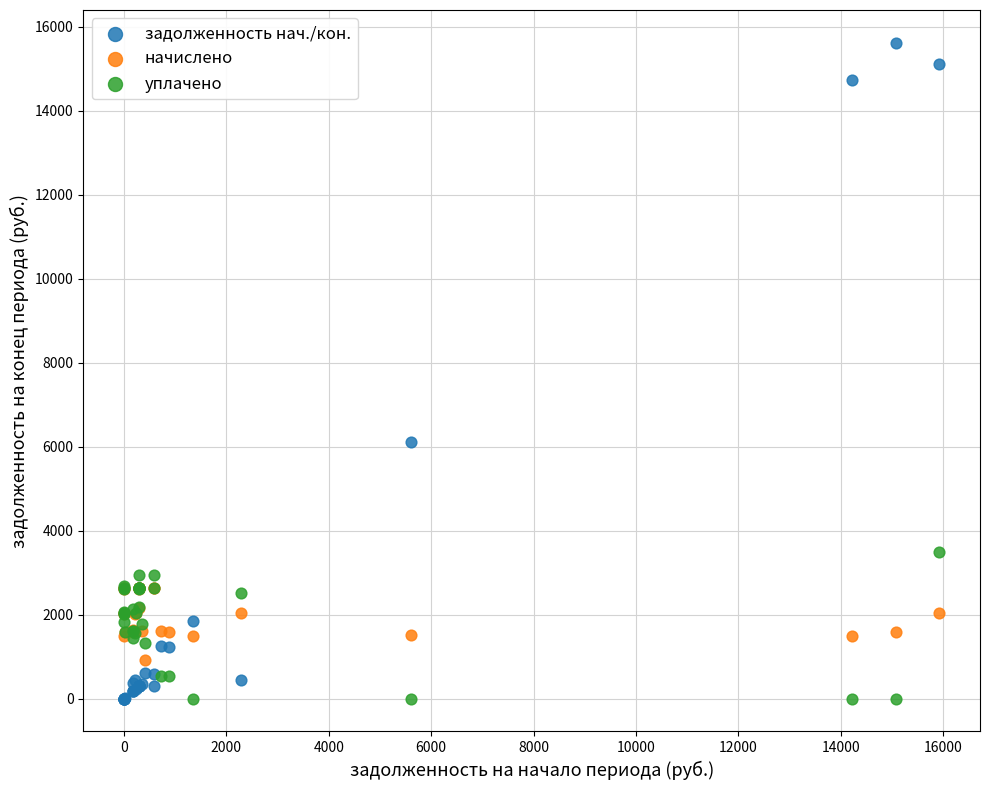

Across all series, what Y value is closest to 7806?

6115.9